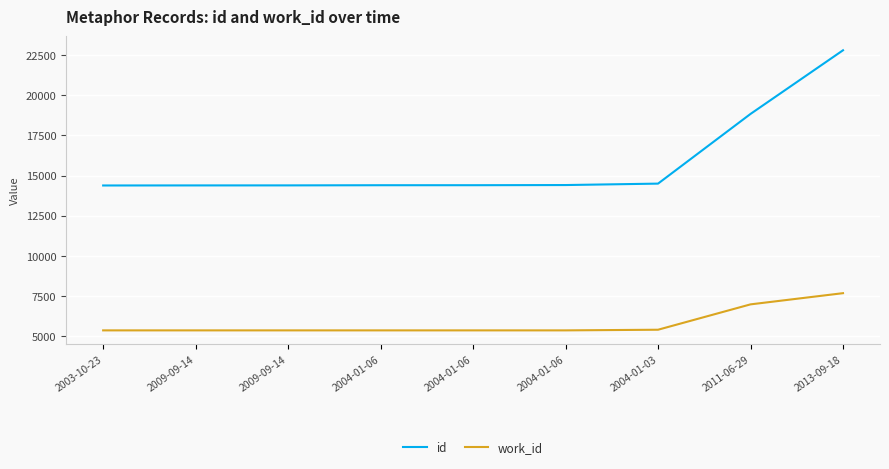

True or false: work_id and id cross at least once.

False